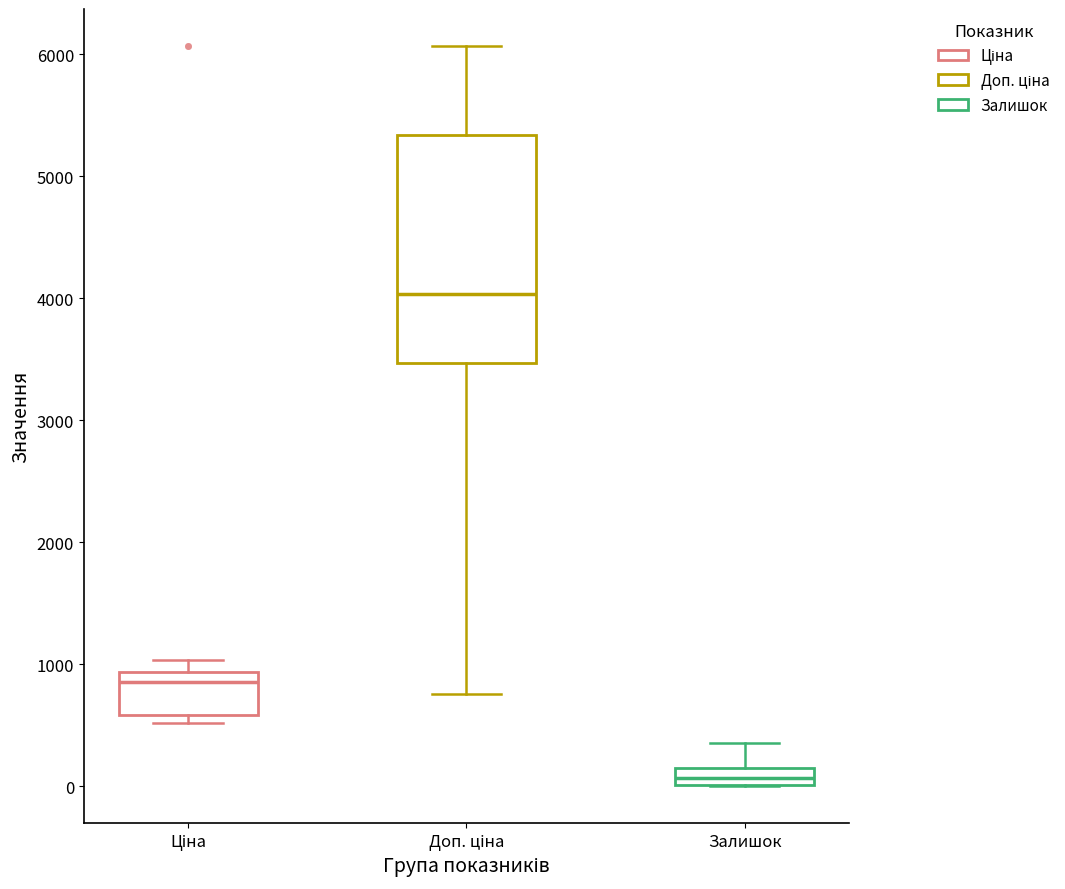

Where is the lower edge of the box for Залишок on the y-axis? The values are not printed on the chart, so give them approximately, as read against the axis.

0